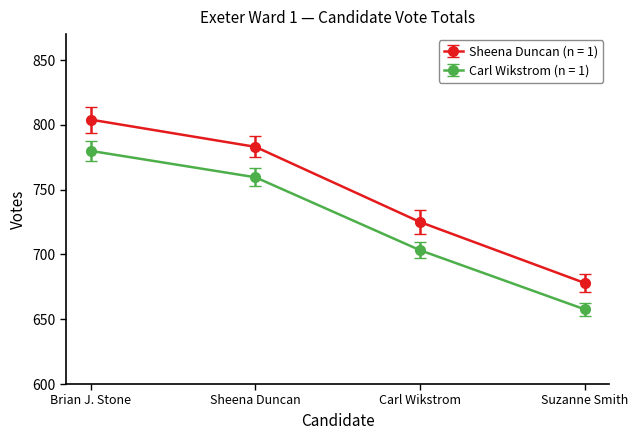

Rank the series by their average value, from highest to lowest.

Sheena Duncan (n = 1), Carl Wikstrom (n = 1)